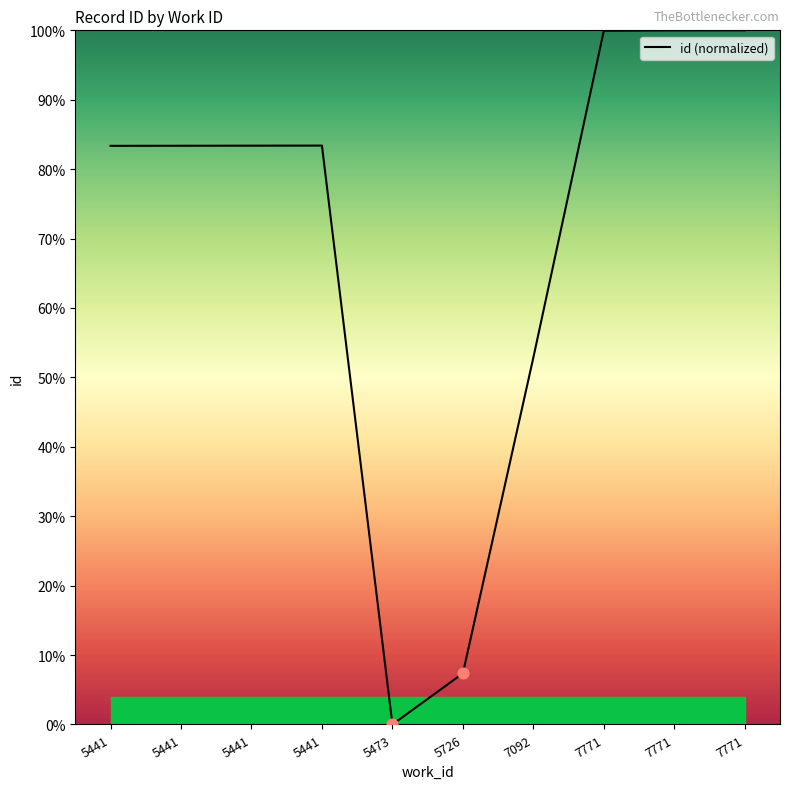

Approximately how many times larger is the value at 7092 compared to 5441?

0.6